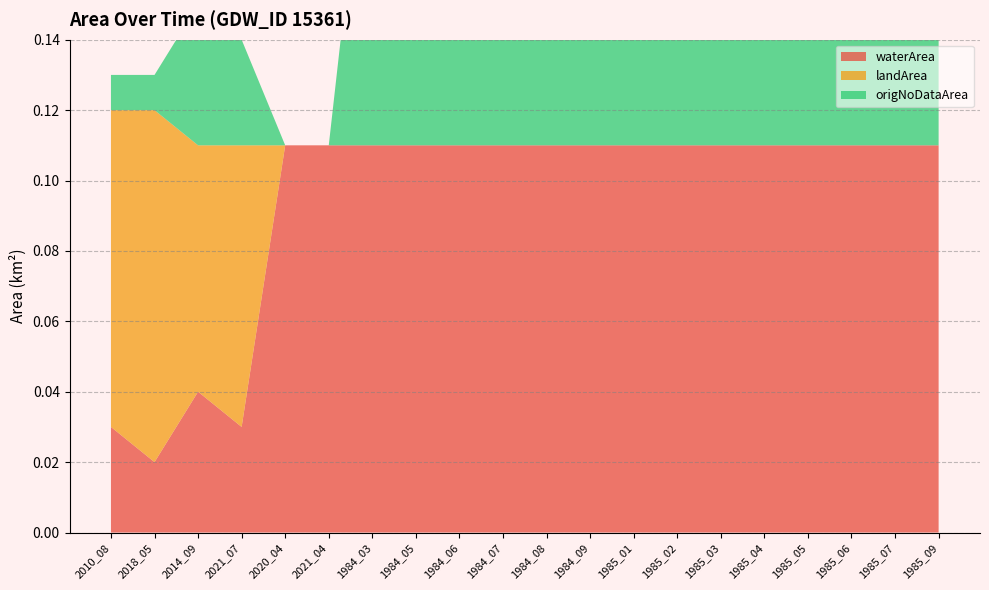

Reading left to right, transcribe all the data shown in this chart.

waterArea: 0.0	0.0	0.0	0.0	0.1	0.1	0.1	0.1	0.1	0.1	0.1	0.1	0.1	0.1	0.1	0.1	0.1	0.1	0.1	0.1
landArea: 0.1	0.1	0.1	0.1	0.0	0.0	0.0	0.0	0.0	0.0	0.0	0.0	0.0	0.0	0.0	0.0	0.0	0.0	0.0	0.0
origNoDataArea: 0.0	0.0	0.0	0.0	0.0	0.0	0.1	0.1	0.1	0.1	0.1	0.1	0.1	0.1	0.1	0.1	0.1	0.1	0.1	0.1